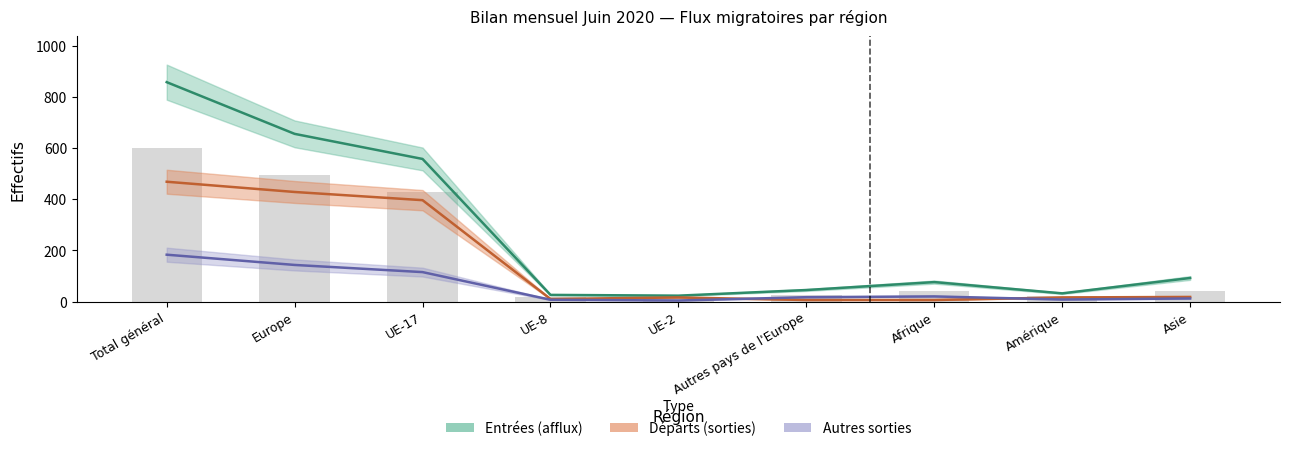

Which category has the lowest value in the Autres sorties series?

UE-2